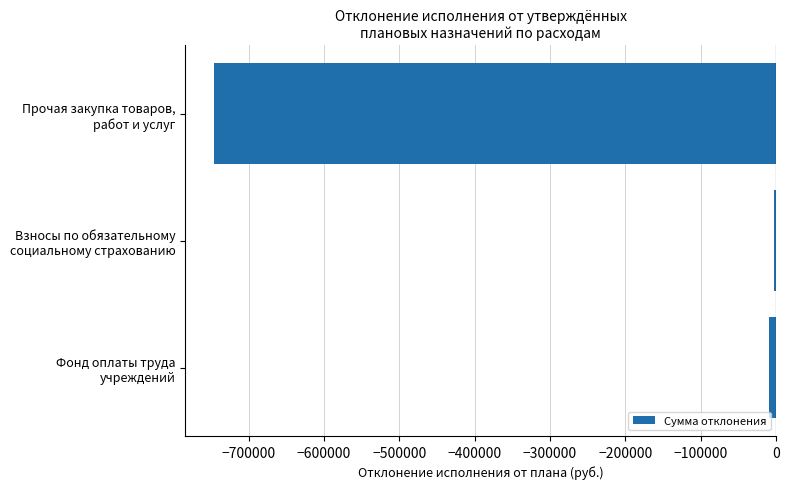

How many data points does each series have?

3